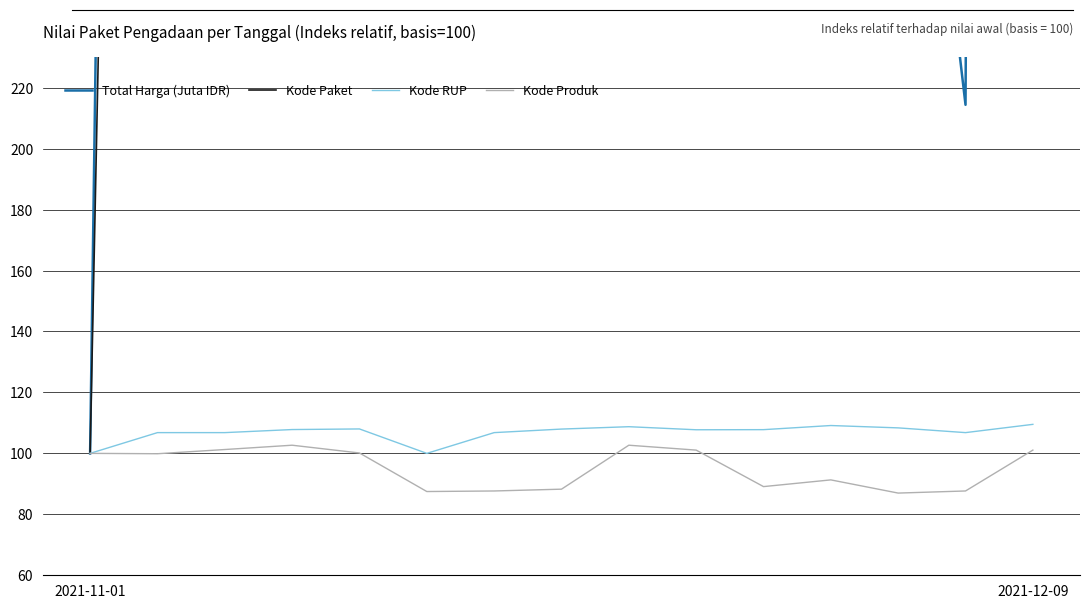

How many values in the Kode Paket series exceed 8644?

8